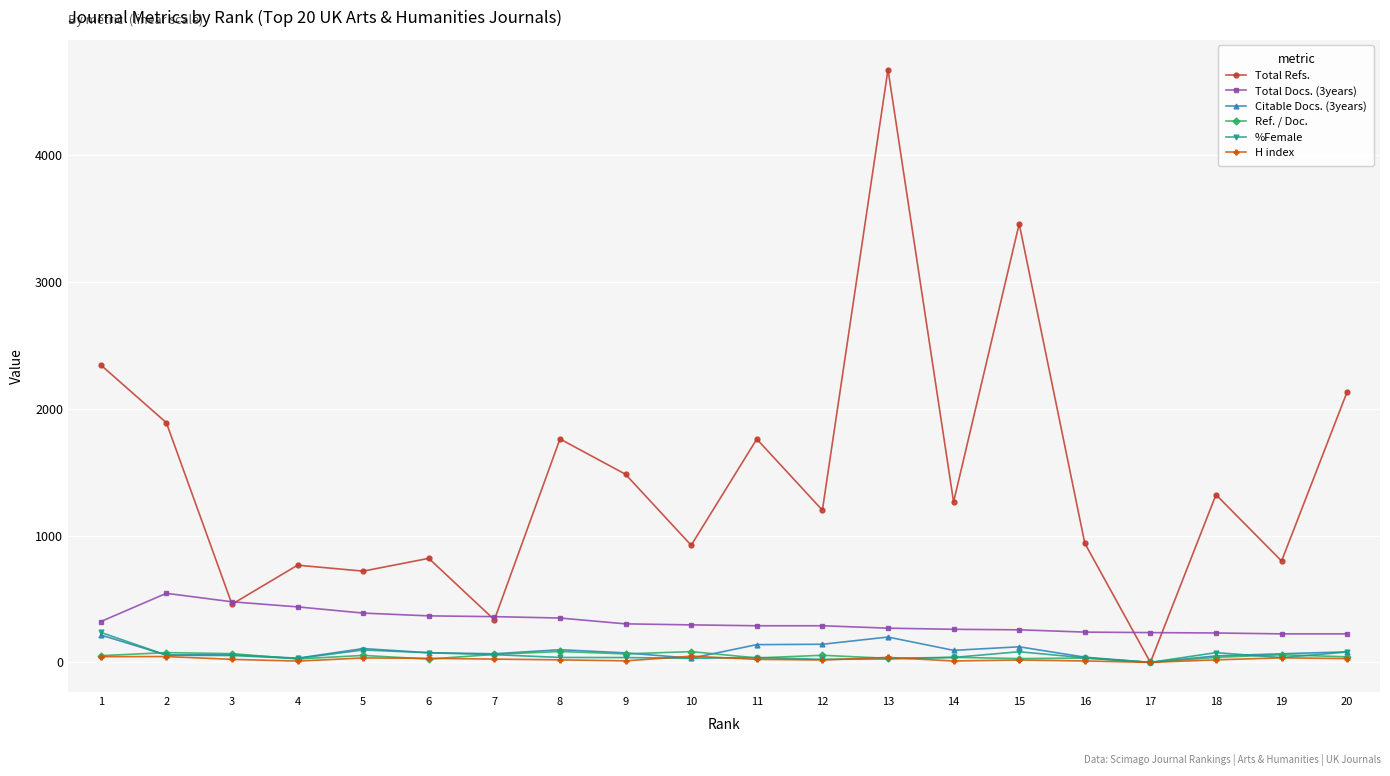

Is the value of Total Docs. (3years) at 14 greater than the value of H index at 17?

Yes